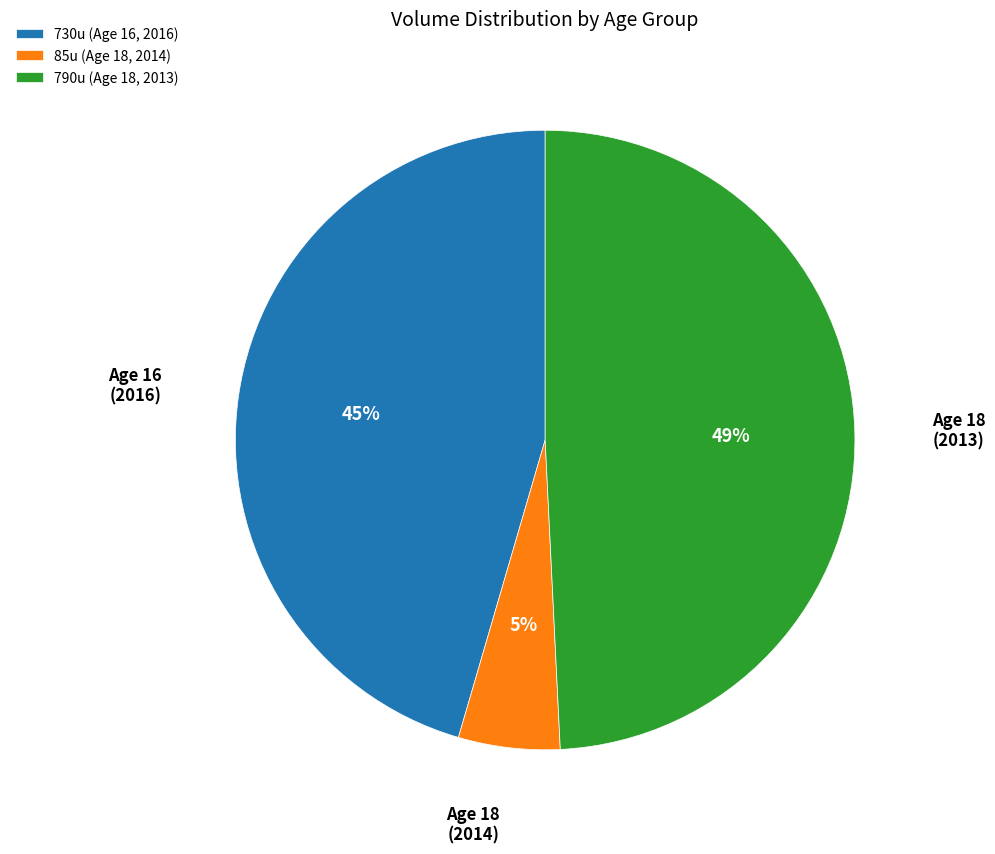

Which slice is the smallest?

85u (Age 18, 2014)